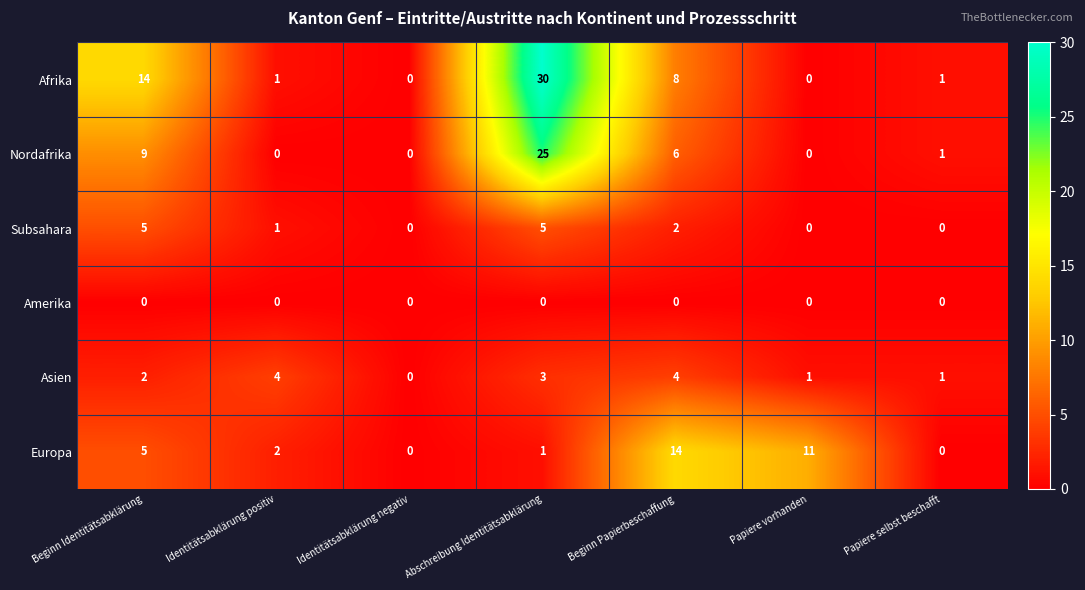

What is the greatest value displayed?

30